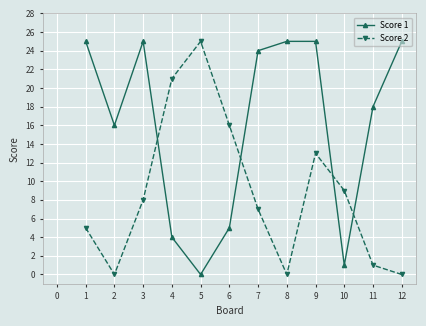

Rank the series at 3 from lowest to highest value.

Score 2, Score 1